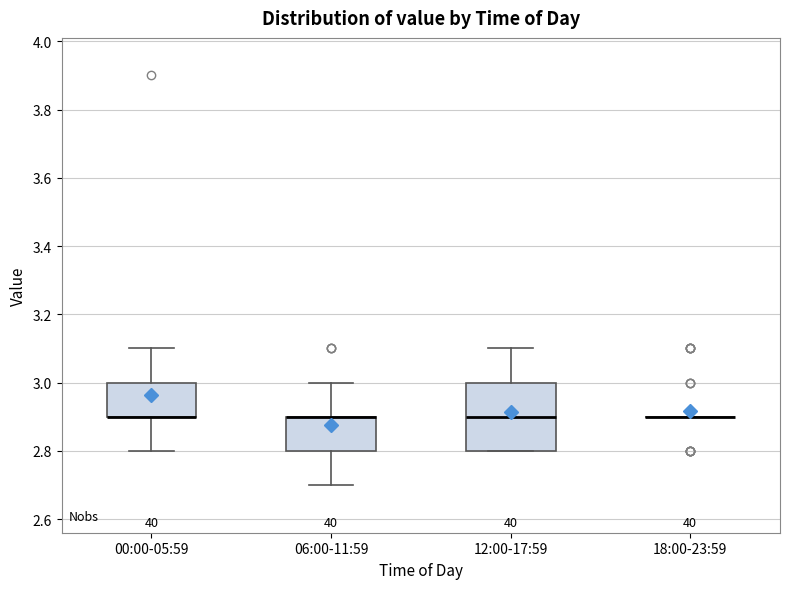

Reading left to right, read every box against the y-axis: the position of its median line, the range the box covers, and the ends of its whiskers. The values are not printed on the chart, so give them approximately, as read against the axis.

00:00-05:59: median 2.9 (drawn on the box's lower edge), box 2.9 to 3.0, whiskers 2.8 to 3.1
06:00-11:59: median 2.9 (drawn on the box's upper edge), box 2.8 to 2.9, whiskers 2.7 to 3.0
12:00-17:59: median 2.9, box 2.8 to 3.0, whiskers 2.8 to 3.1
18:00-23:59: box collapsed to a line at 2.9, whiskers 2.9 to 2.9